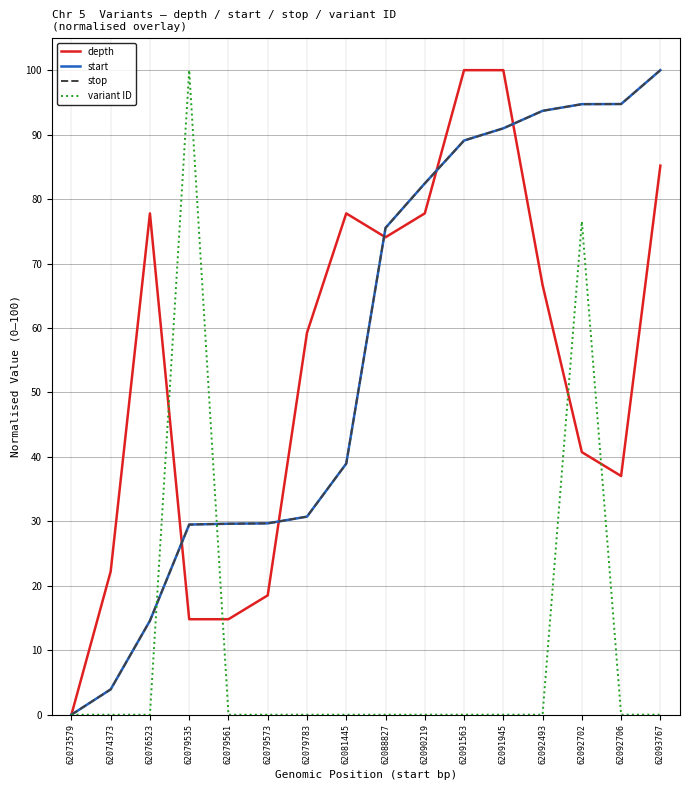

Reading left to right, extract all data points from this chart.

depth: 62073579=0.0	62074373=22.2	62076523=77.8	62079535=14.8	62079561=14.8	62079573=18.5	62079783=59.3	62081445=77.8	62088827=74.1	62090219=77.8	62091563=100.0	62091945=100.0	62092493=66.7	62092702=40.7	62092706=37.0	62093767=85.2
start: 62073579=0.0	62074373=3.9	62076523=14.6	62079535=29.5	62079561=29.6	62079573=29.7	62079783=30.7	62081445=39.0	62088827=75.5	62090219=82.4	62091563=89.1	62091945=91.0	62092493=93.7	62092702=94.7	62092706=94.7	62093767=100.0
stop: 62073579=0.0	62074373=3.9	62076523=14.6	62079535=29.5	62079561=29.6	62079573=29.7	62079783=30.7	62081445=39.0	62088827=75.5	62090219=82.4	62091563=89.1	62091945=91.0	62092493=93.7	62092702=94.7	62092706=94.7	62093767=100.0
variant ID: 62073579=0.0	62074373=0.0	62076523=0.0	62079535=100.0	62079561=0.0	62079573=0.0	62079783=0.0	62081445=0.0	62088827=0.0	62090219=0.0	62091563=0.0	62091945=0.0	62092493=0.0	62092702=76.5	62092706=0.0	62093767=0.0